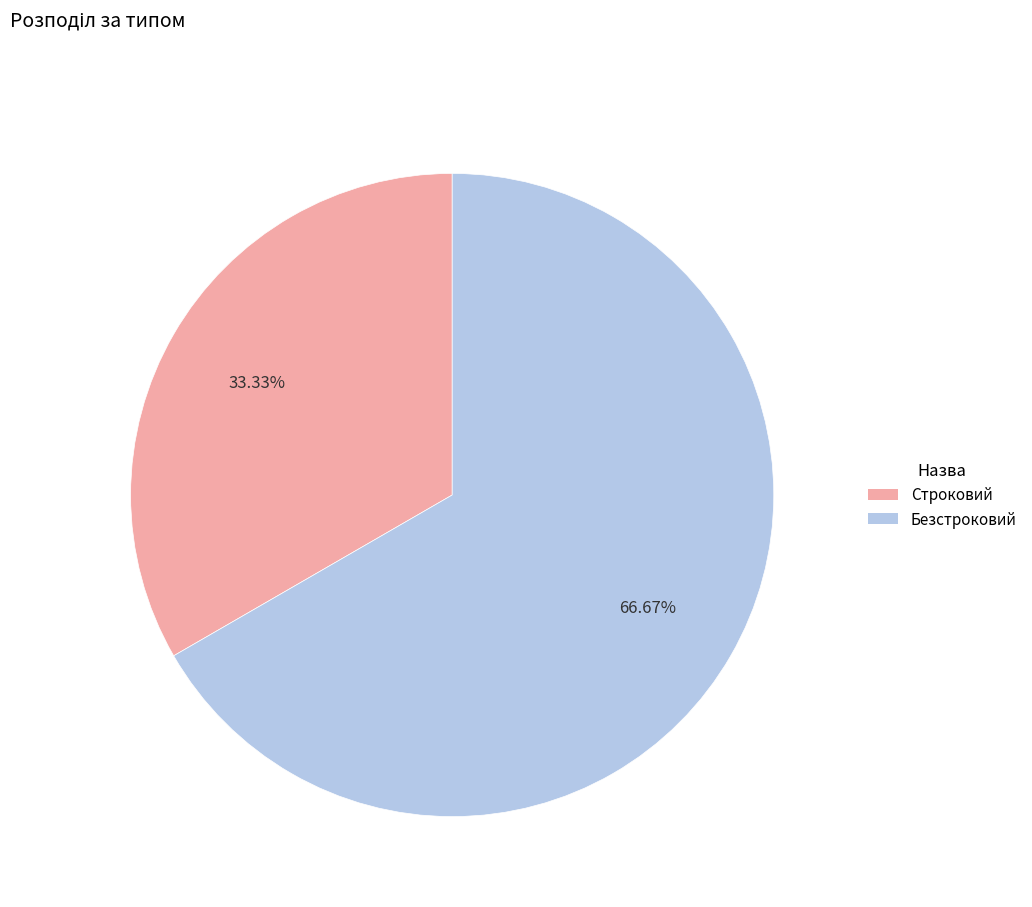

What is the majority slice?

Безстроковий